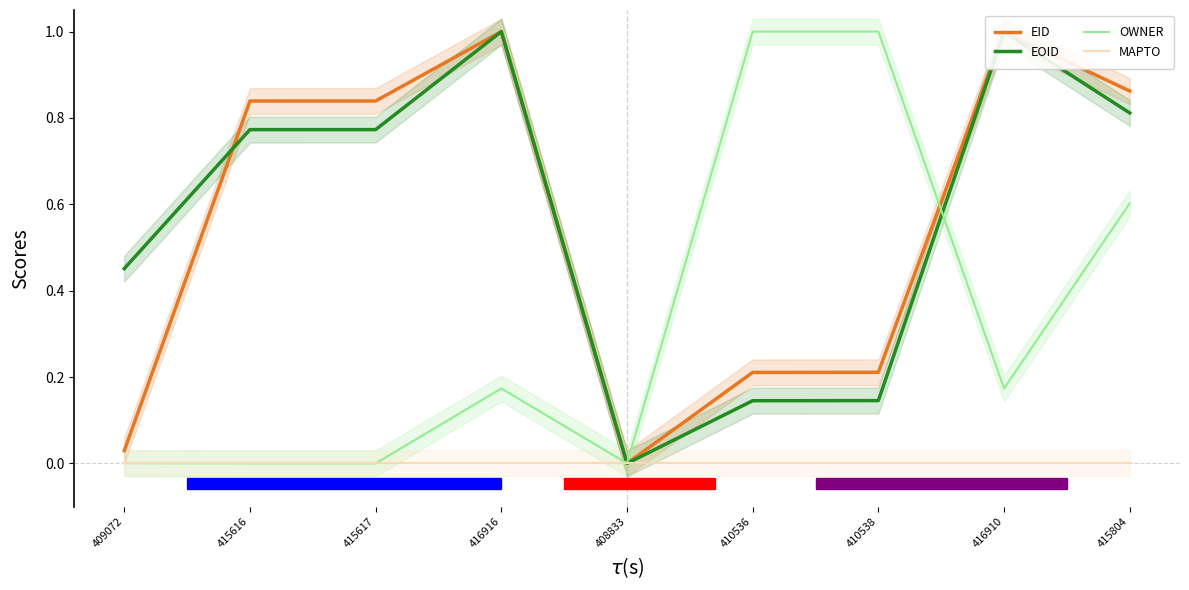

What position from the right is 415616?

8